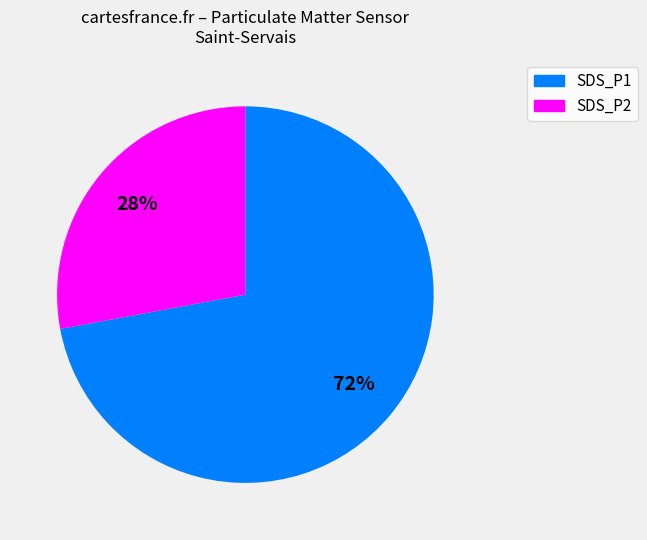

How many segments does this pie chart have?

2